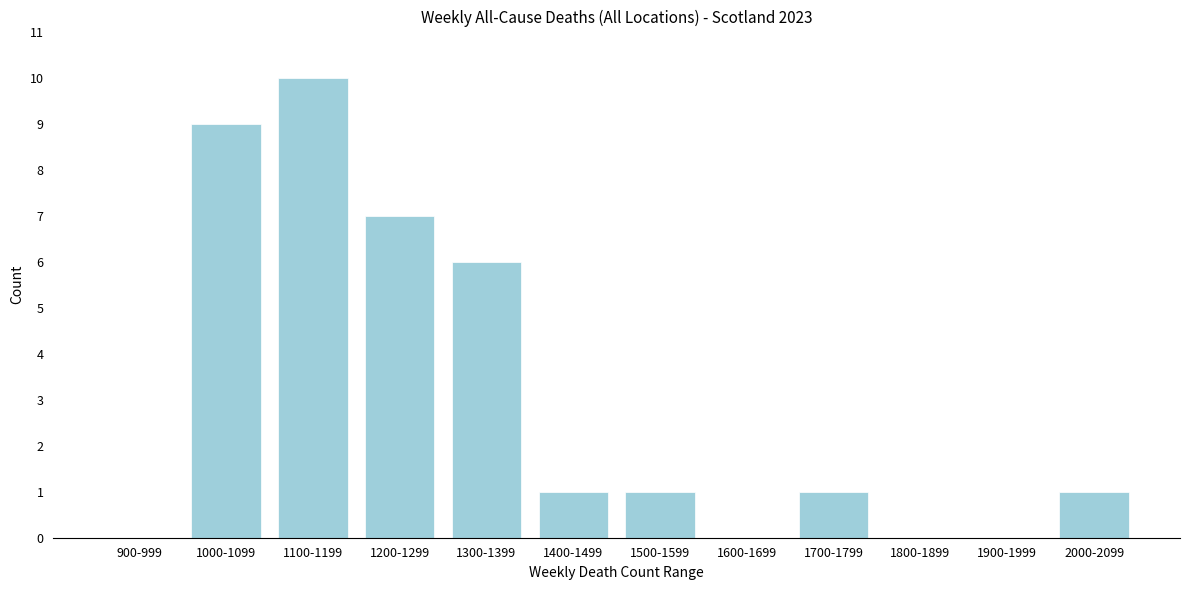

Reading right to left, extract all data points from this chart.

2000-2099=1	1900-1999=0	1800-1899=0	1700-1799=1	1600-1699=0	1500-1599=1	1400-1499=1	1300-1399=6	1200-1299=7	1100-1199=10	1000-1099=9	900-999=0